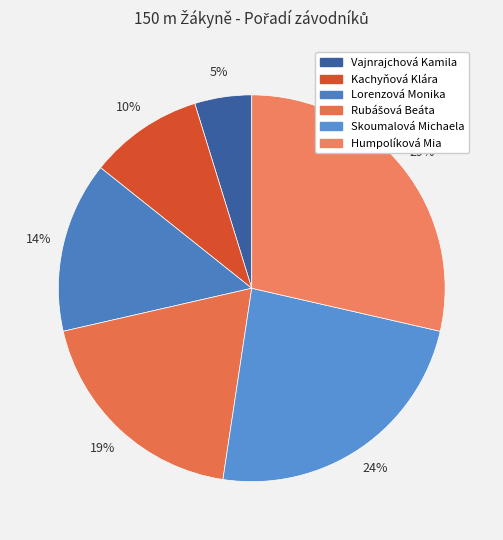

Approximately how many times larger is the value at Vajnrajchová Kamila compared to Rubášová Beáta?

0.2